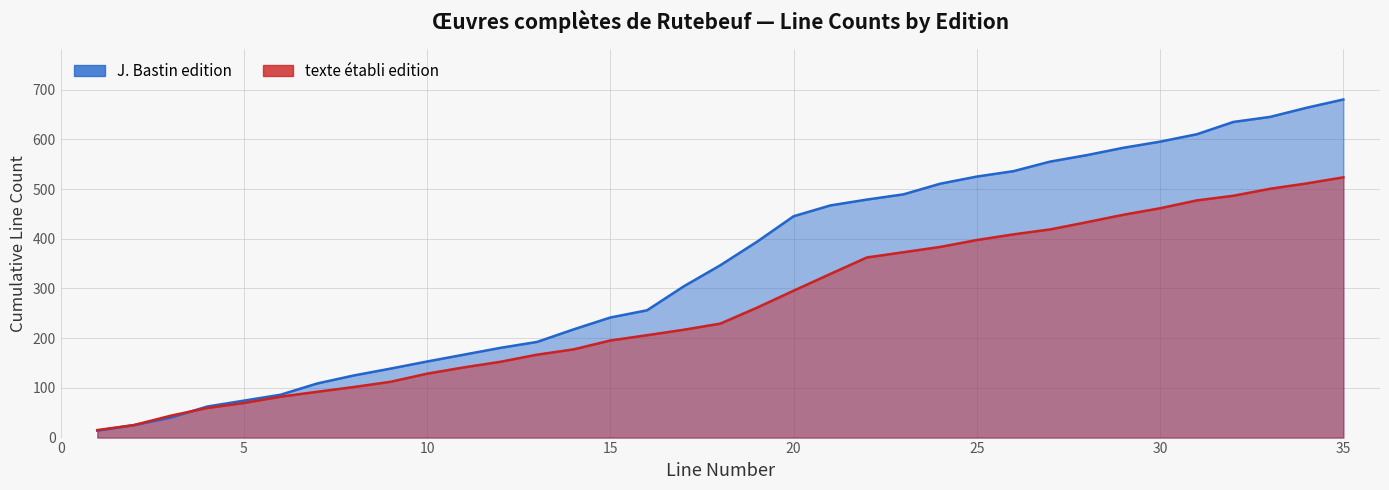

What is the spread (max minus min) of values at 28?

134.9